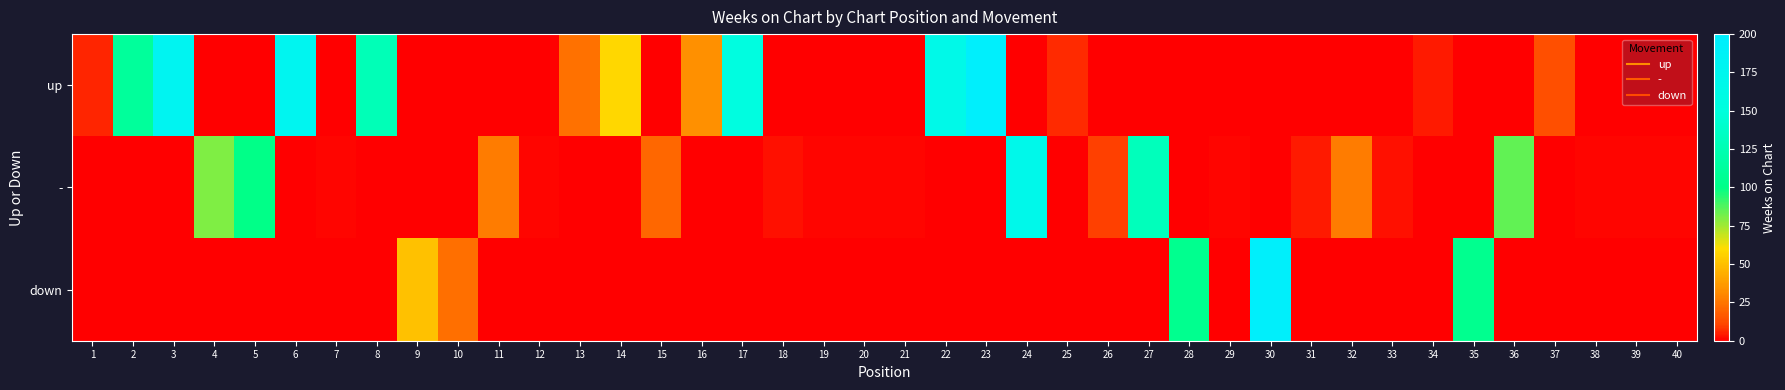

Reading left to right, list all the values displayed in this chart.

up: 1=6	2=111	3=179	4=0	5=0	6=178	7=0	8=128	9=0	10=0	11=0	12=0	13=24	14=58	15=0	16=33	17=154	18=0	19=0	20=0	21=0	22=166	23=196	24=0	25=7	26=0	27=0	28=0	29=0	30=0	31=0	32=0	33=0	34=4	35=0	36=0	37=14	38=0	39=0	40=0
-: 1=0	2=0	3=0	4=80	5=100	6=0	7=1	8=0	9=0	10=0	11=27	12=1	13=0	14=0	15=21	16=0	17=0	18=3	19=1	20=1	21=1	22=0	23=0	24=170	25=0	26=10	27=130	28=0	29=1	30=0	31=4	32=27	33=3	34=0	35=0	36=85	37=0	38=1	39=1	40=1
down: 1=0	2=0	3=0	4=0	5=0	6=0	7=0	8=0	9=50	10=23	11=0	12=0	13=0	14=0	15=0	16=0	17=0	18=0	19=0	20=0	21=0	22=0	23=0	24=0	25=0	26=0	27=0	28=104	29=0	30=195	31=0	32=0	33=0	34=0	35=104	36=0	37=0	38=0	39=0	40=0